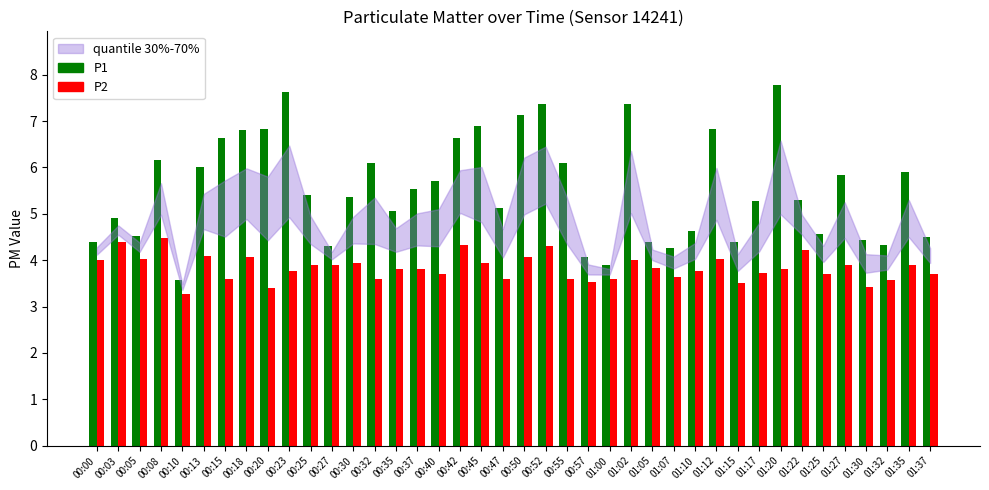

What is the difference between the second highest and second lowest values in the P1 series?

3.7